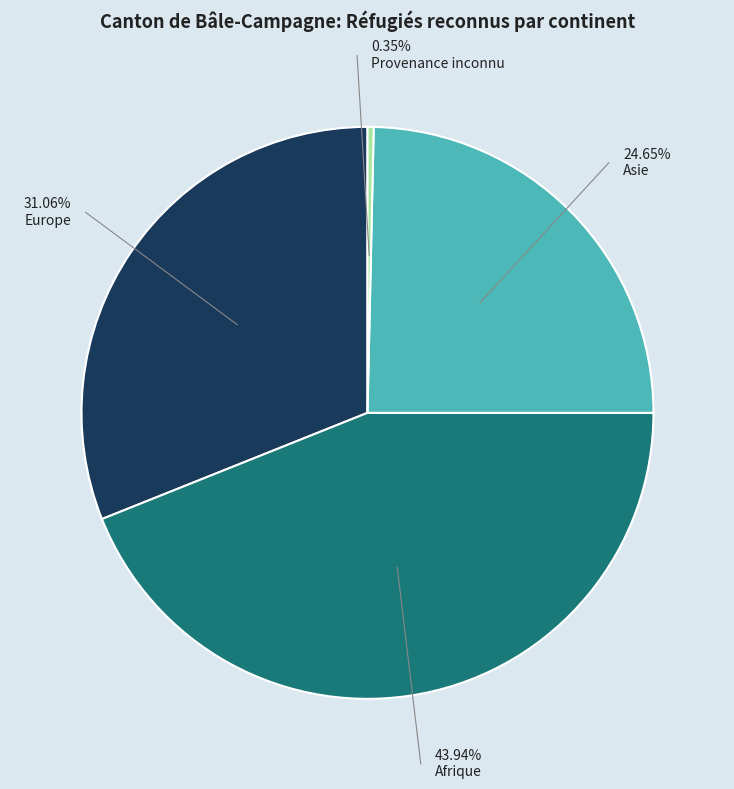

Rank the categories by value from highest to lowest.

Afrique, Europe, Asie, Provenance inconnu